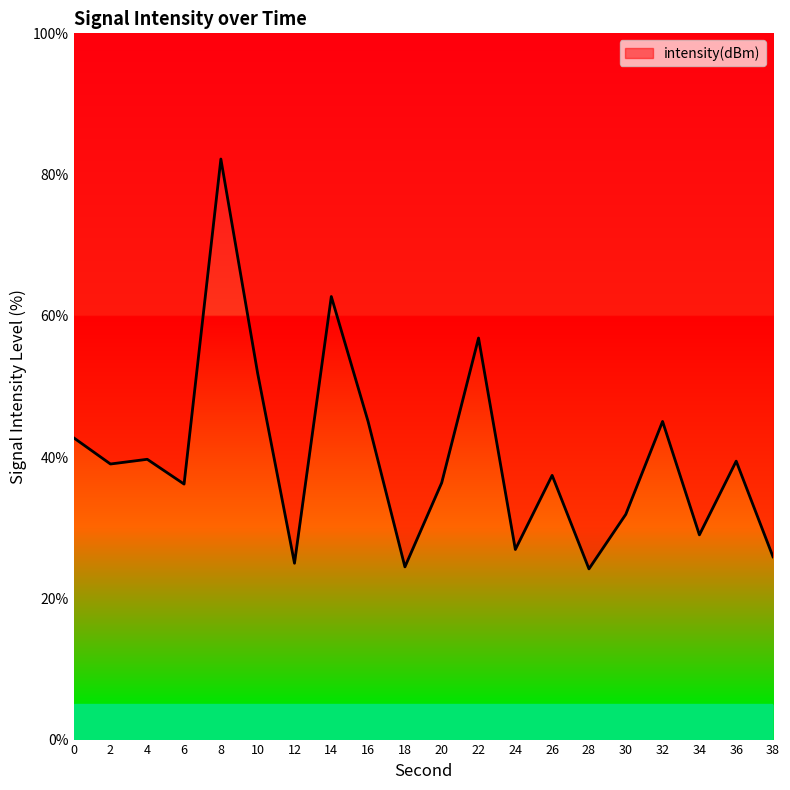

True or false: the data shows 36.4 at 20.

True